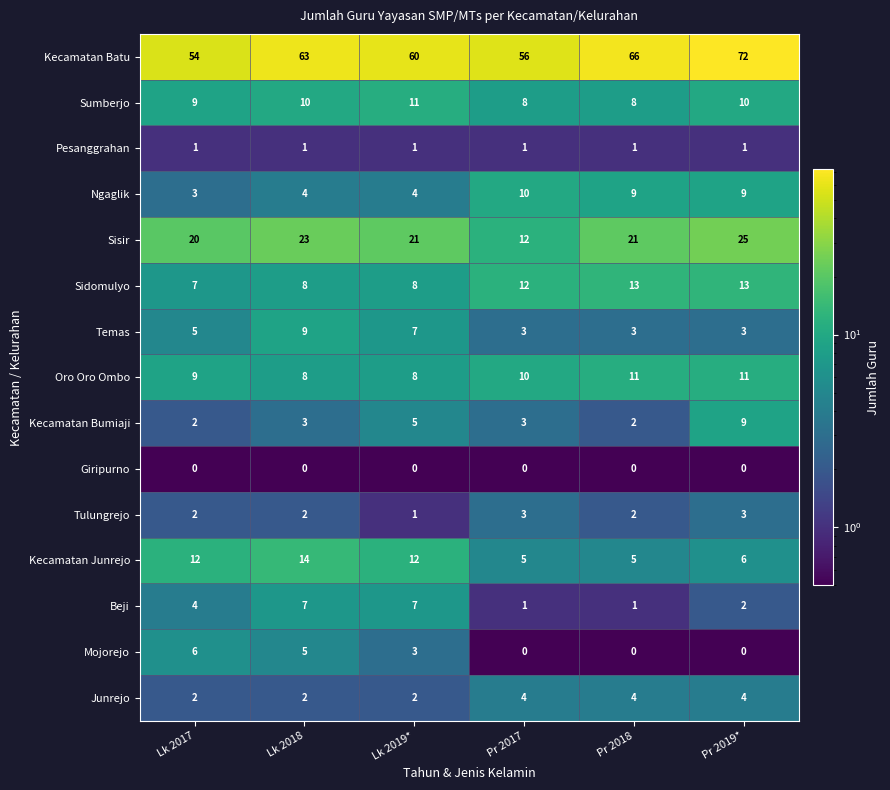

What is the spread (max minus min) of values at Lk 2019*?

60